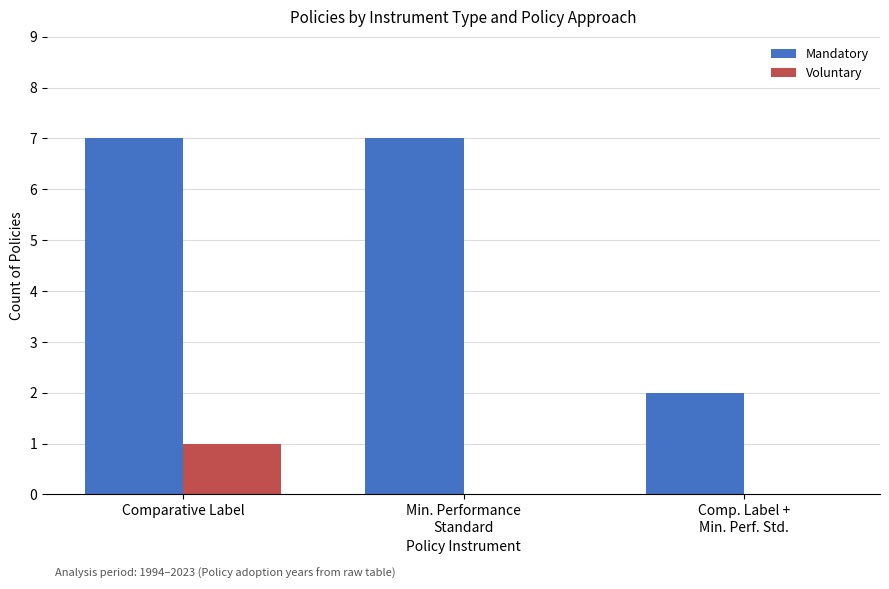

How many series are shown in this chart?

2